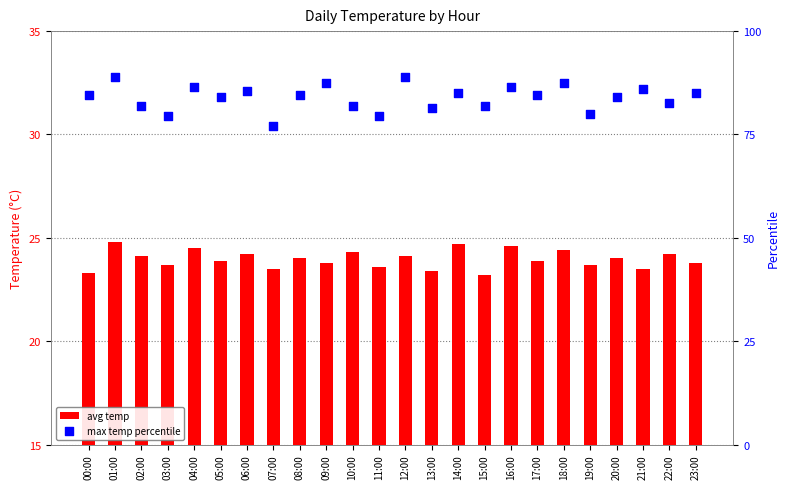

What are all the series names shown in the legend?

avg temp, max temp percentile